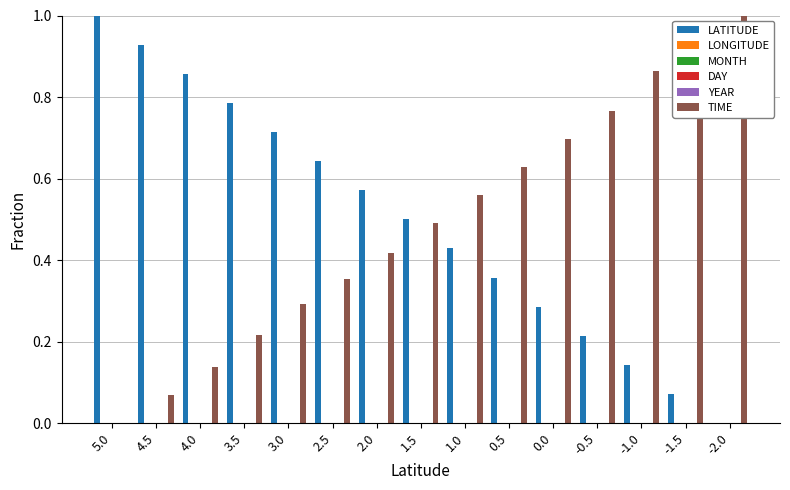

Which series has the widest spread of values?

LATITUDE